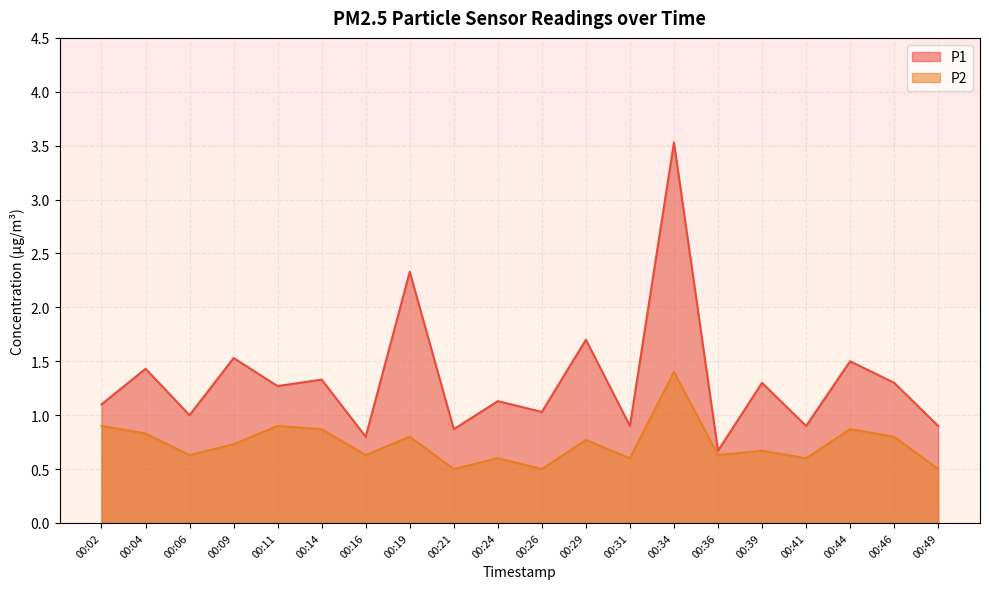

What is the greatest value displayed?

3.5